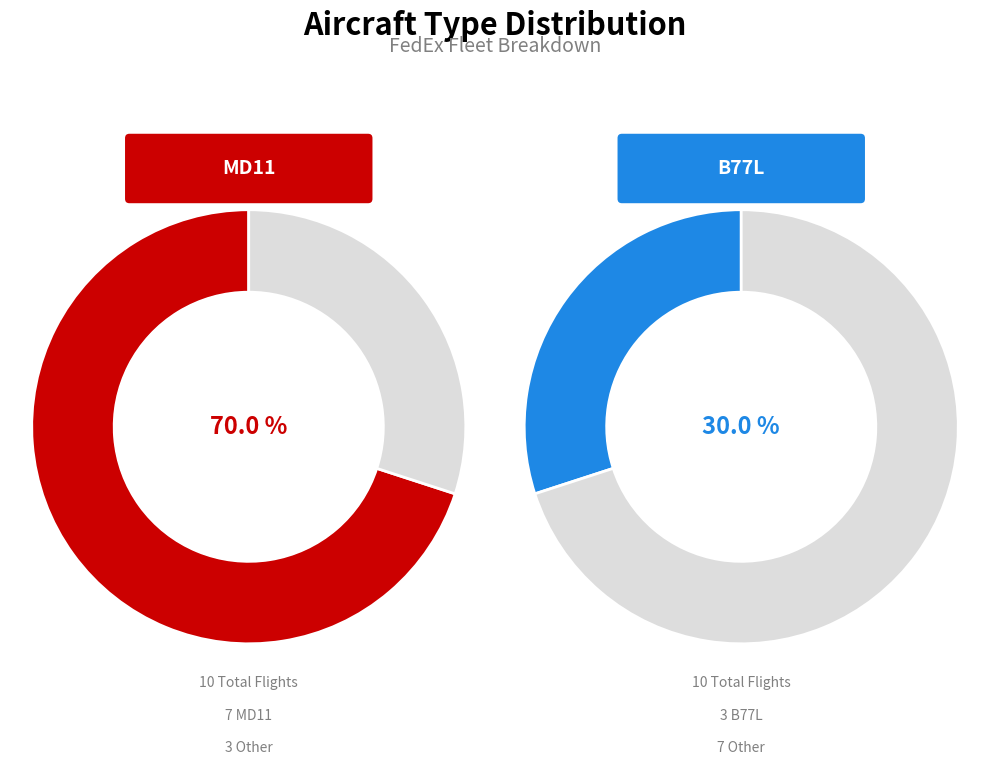

Which category has the smallest portion of the pie?

B77L